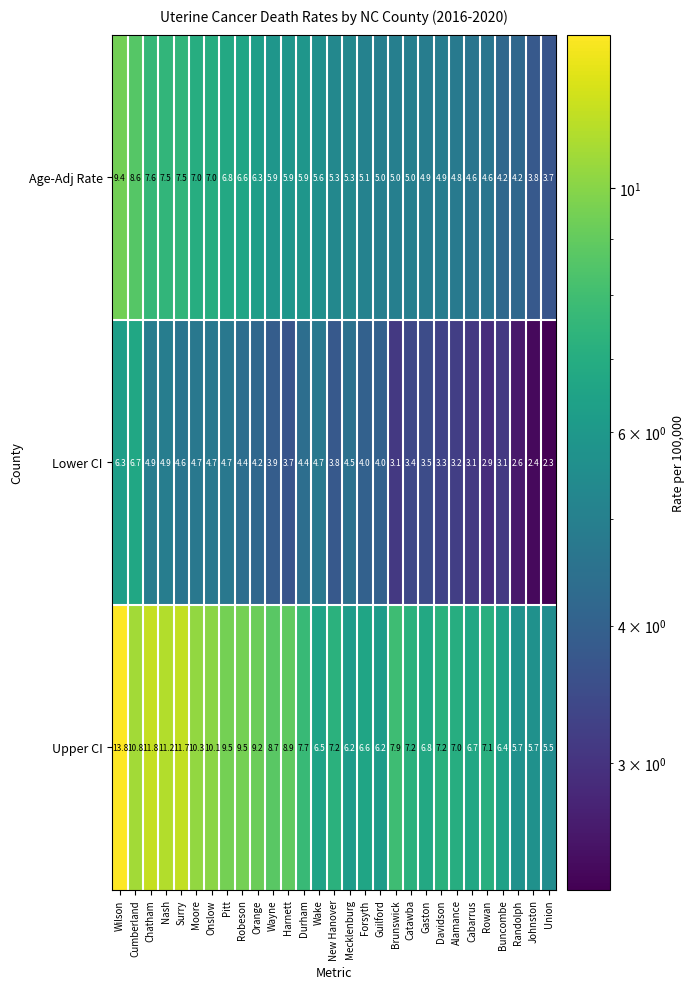

What is the spread (max minus min) of values at Guilford?

2.2